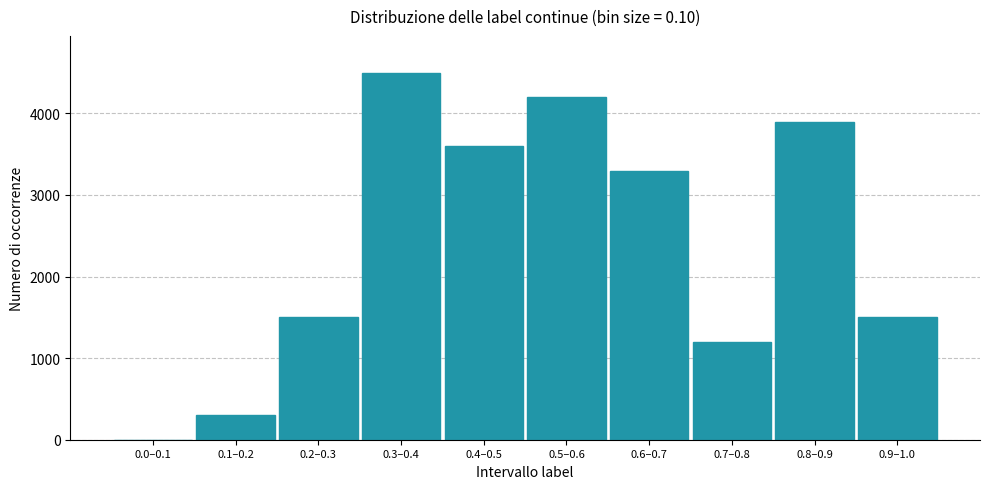

Reading right to left, transcribe all the data shown in this chart.

0.9–1.0=1500	0.8–0.9=3900	0.7–0.8=1200	0.6–0.7=3300	0.5–0.6=4200	0.4–0.5=3600	0.3–0.4=4500	0.2–0.3=1500	0.1–0.2=300	0.0–0.1=0